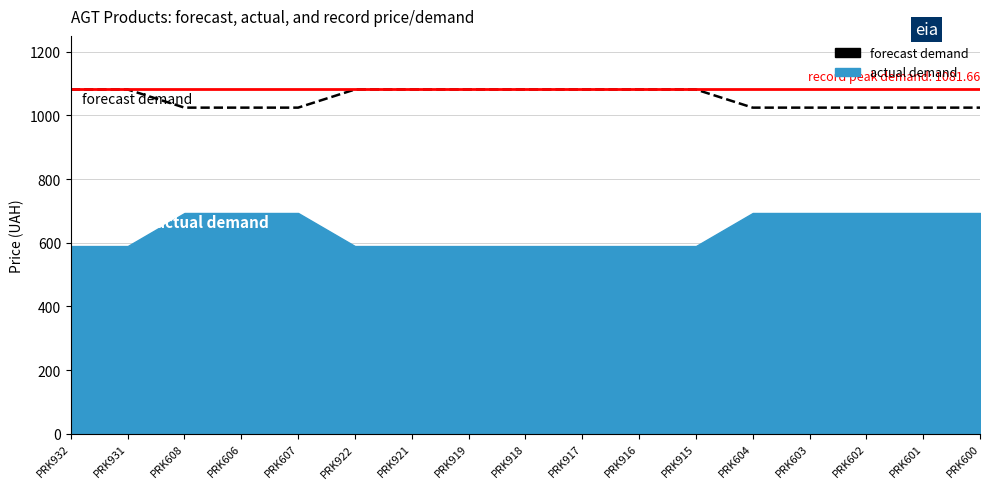

The value of forecast demand at PRK918 is 510.8. True or false?

False